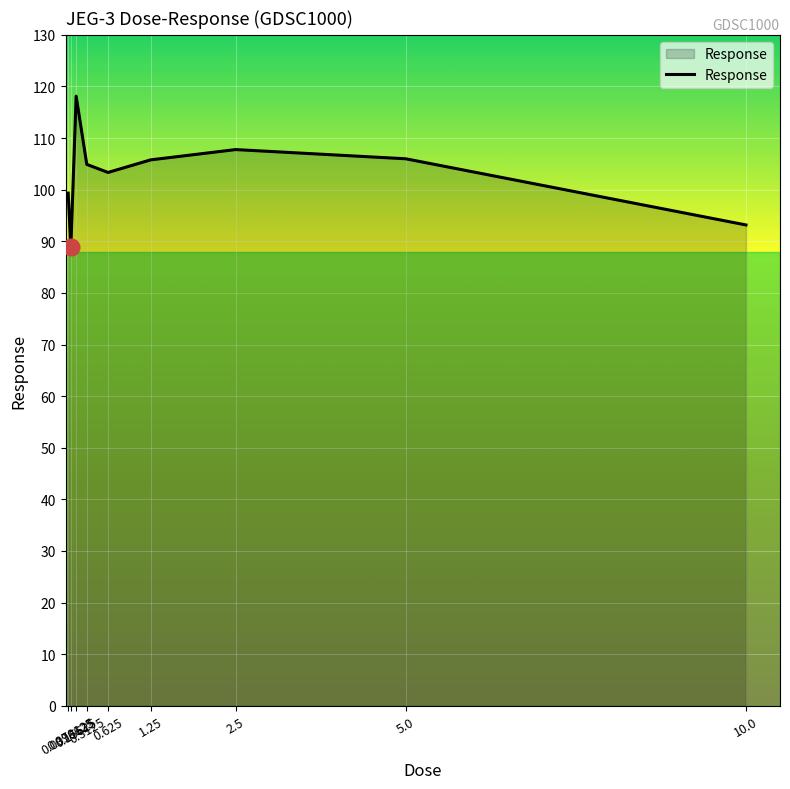

The chart shows a value of 190.2 at 0.15625. True or false?

False